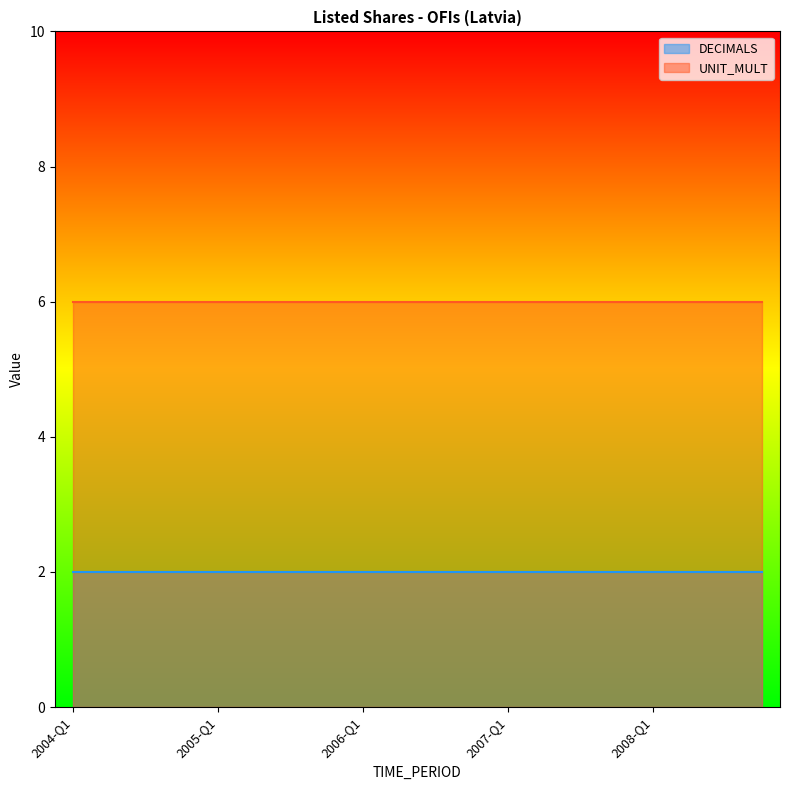

True or false: UNIT_MULT and DECIMALS cross at least once.

False